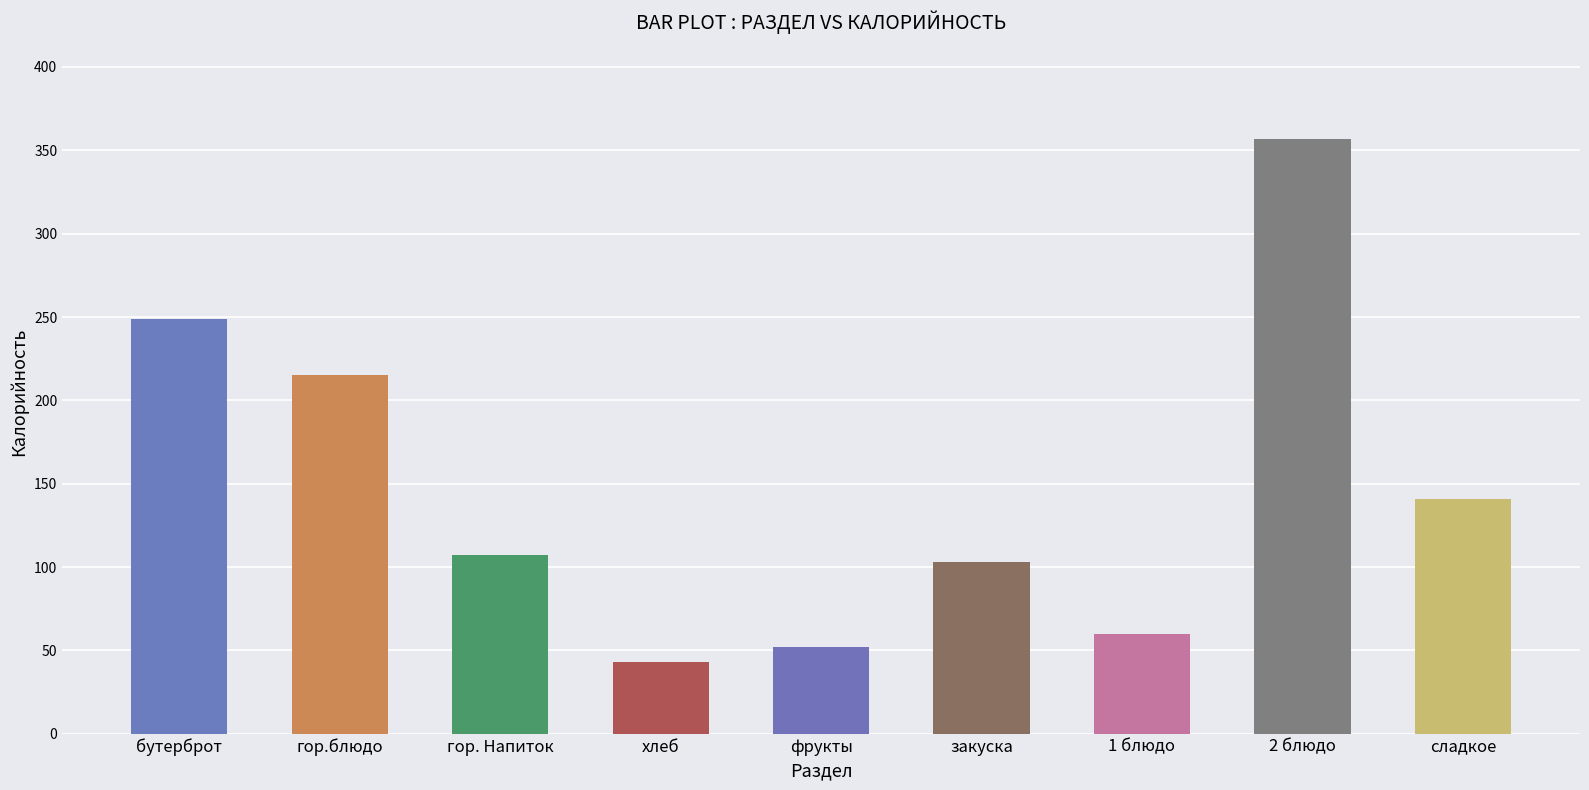

What is the label of the 2nd bar from the left?

гор.блюдо